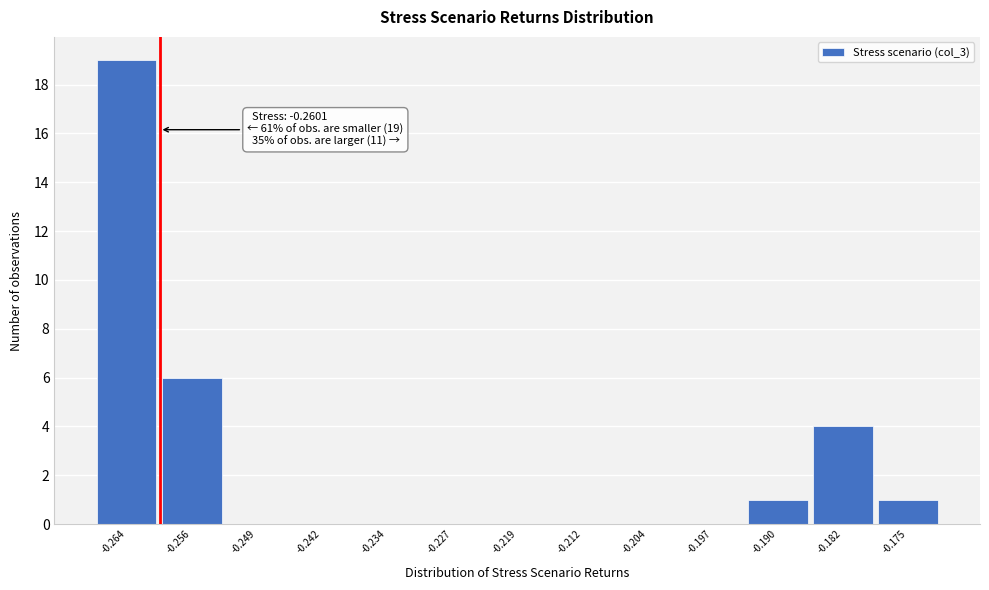

Which range on the x-axis has the tallest bar?

-0.268 to -0.260